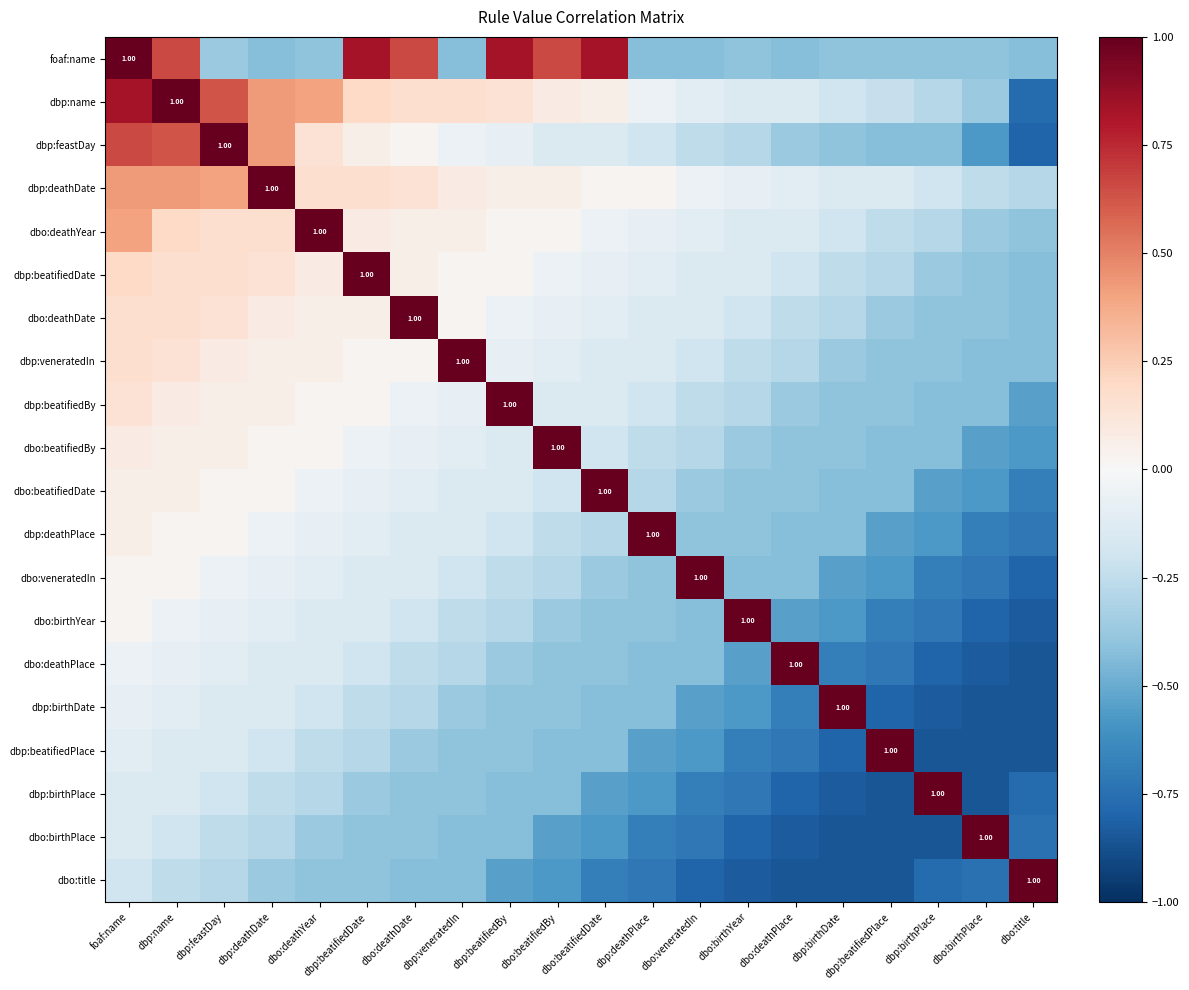

At which label is dbo:birthPlace closest to 0?

foaf:name